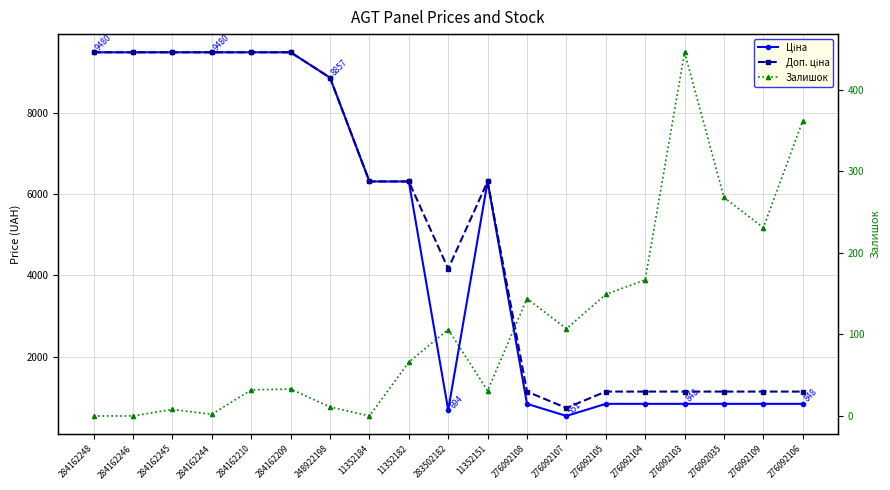

True or false: Ціна and Залишок cross at least once.

False